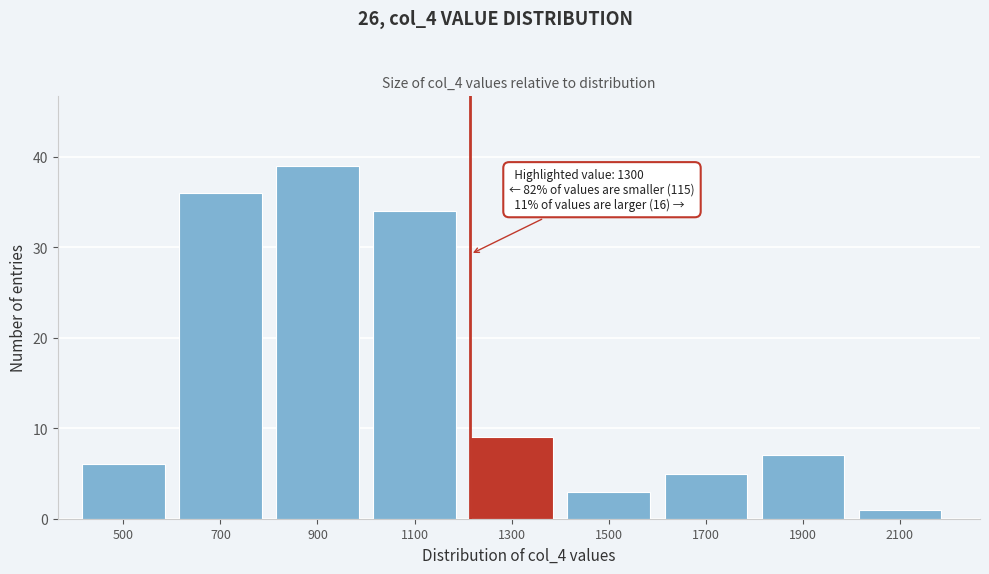

Reading left to right, transcribe all the data shown in this chart.

6	36	39	34	9	3	5	7	1